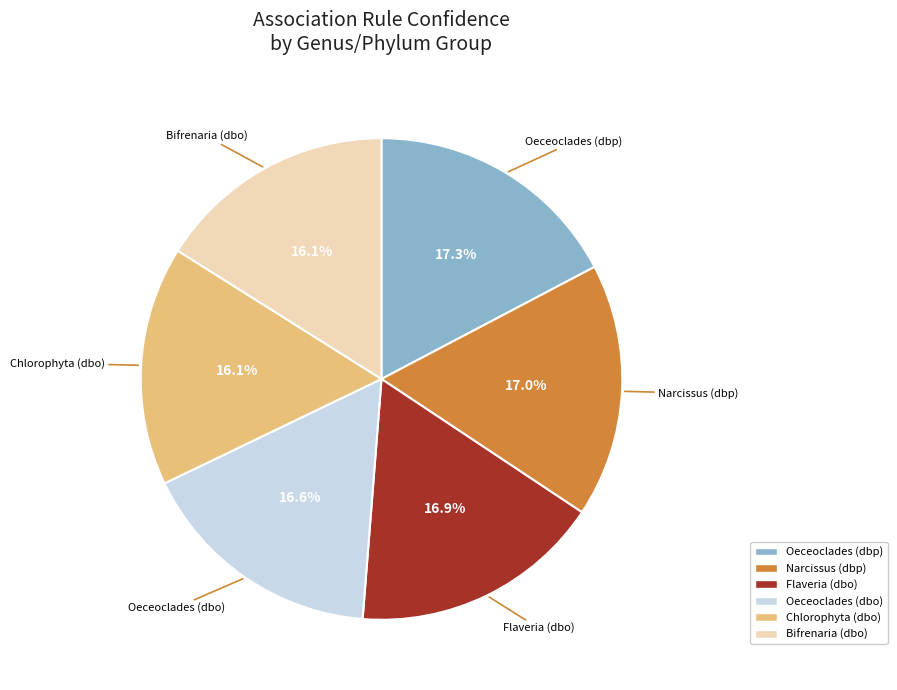

True or false: Oeceoclades (dbo) accounts for 9% of the total.

False